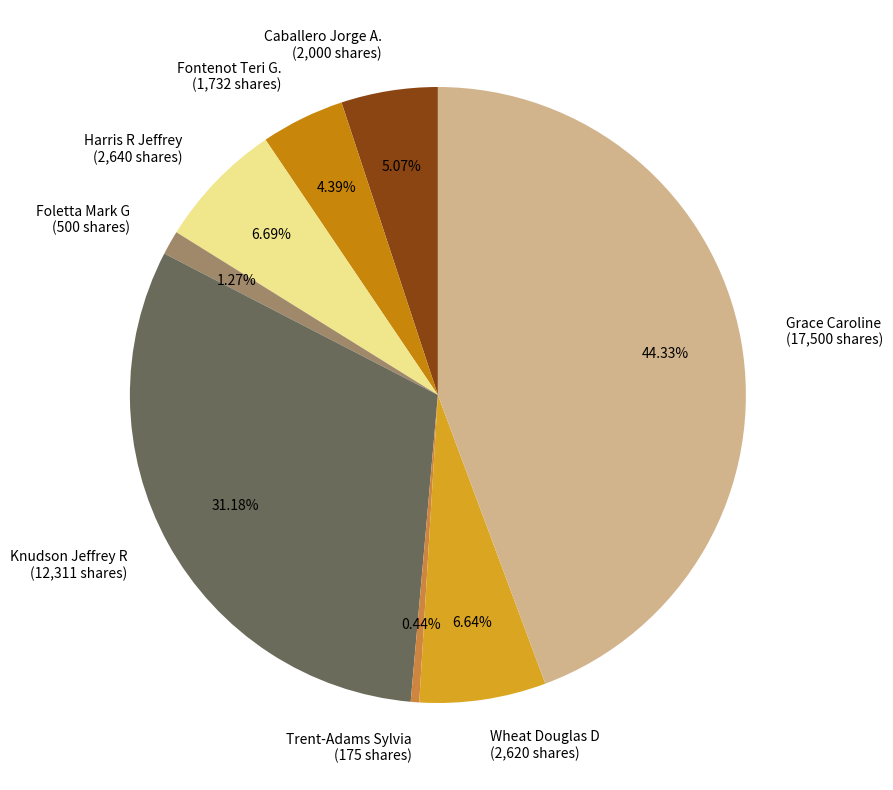

Is the sum of Trent-Adams Sylvia (175 shares) and Fontenot Teri G. (1,732 shares) greater than half?

No